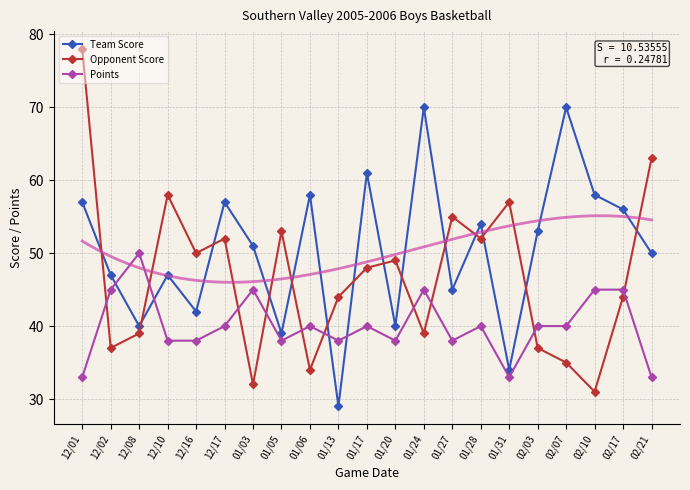

What is the difference between the second highest and second lowest values in the Opponent Score series?

31